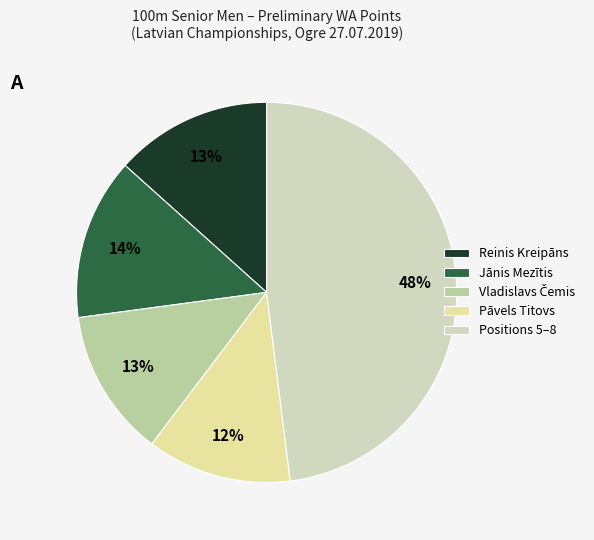

How many segments does this pie chart have?

5